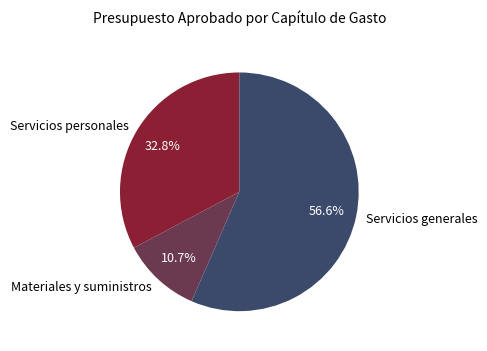

Combined, what portion of the pie is Servicios generales and Servicios personales?

89.3%